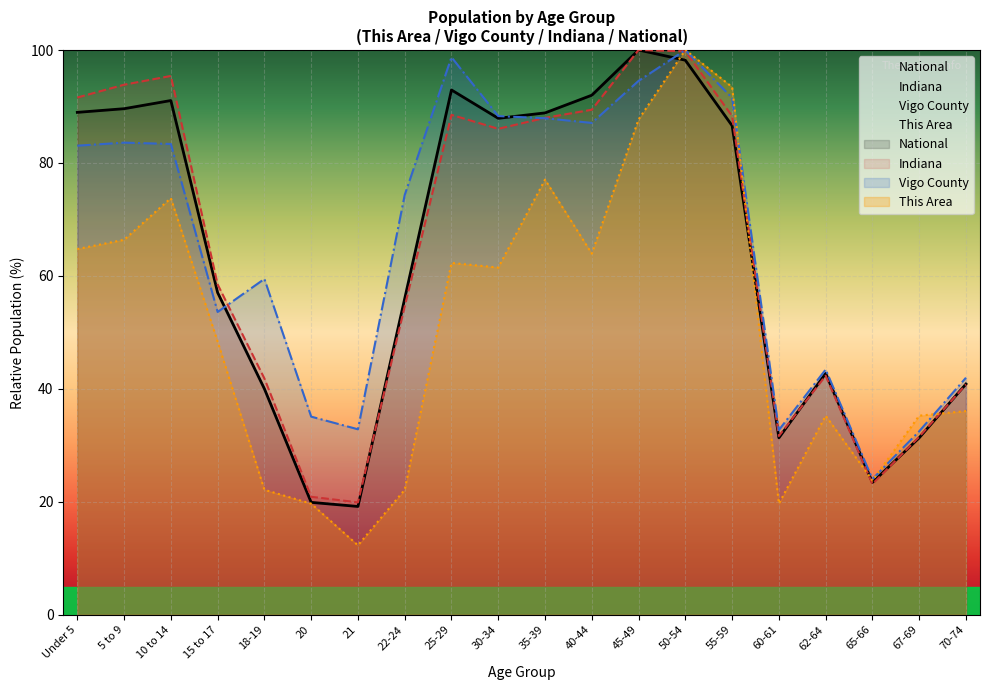

What value does the This Area series have at 70-74?

36.1